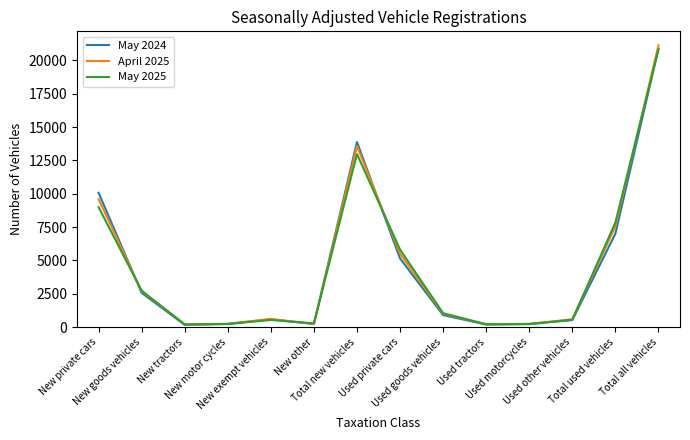

The May 2024 series shows 3676 at New goods vehicles. True or false?

False